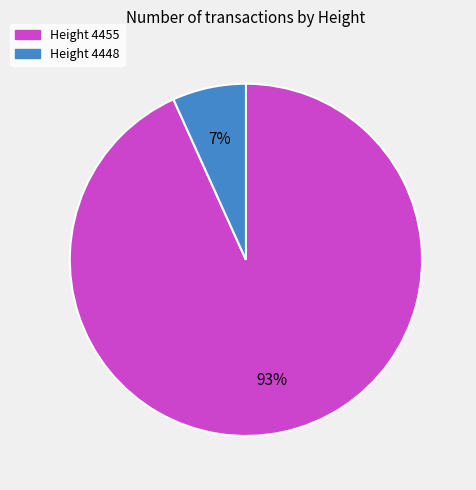

To the nearest percent, what is the difference between the largest and smallest slice percentages?

86%